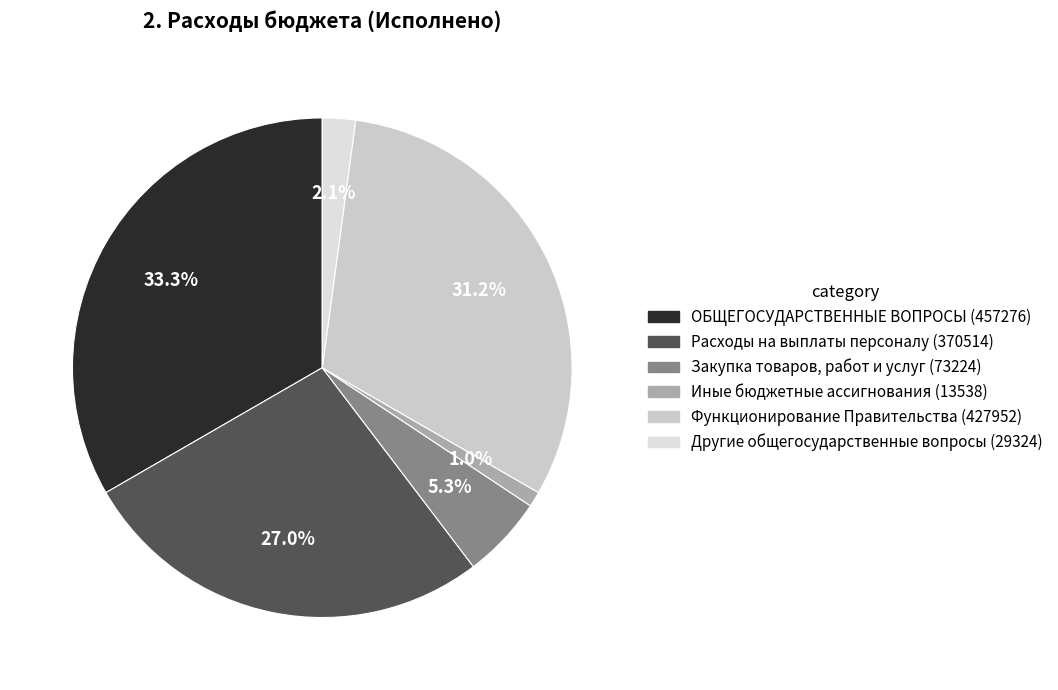

To the nearest percent, what is the difference between the Функционирование Правительства and Расходы на выплаты персоналу slice percentages?

4%